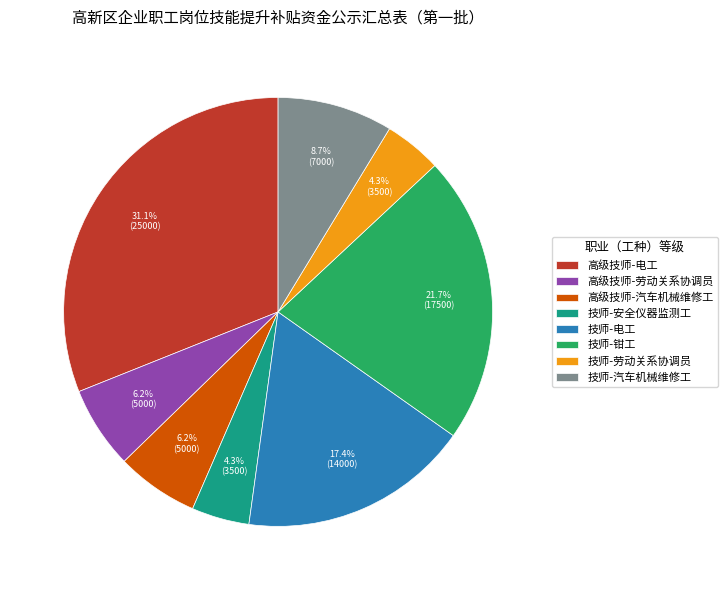

To the nearest percent, what is the difference between the largest and smallest slice percentages?

27%